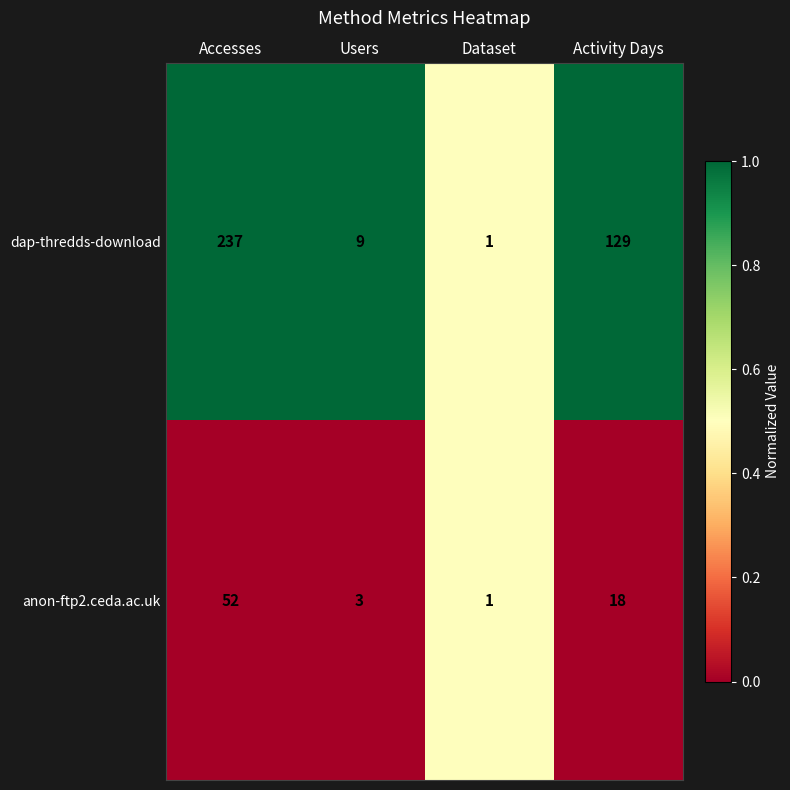

Reading left to right, what are all the values shown in this chart?

dap-thredds-download: Accesses=237	Users=9	Dataset=1	Activity Days=129
anon-ftp2.ceda.ac.uk: Accesses=52	Users=3	Dataset=1	Activity Days=18